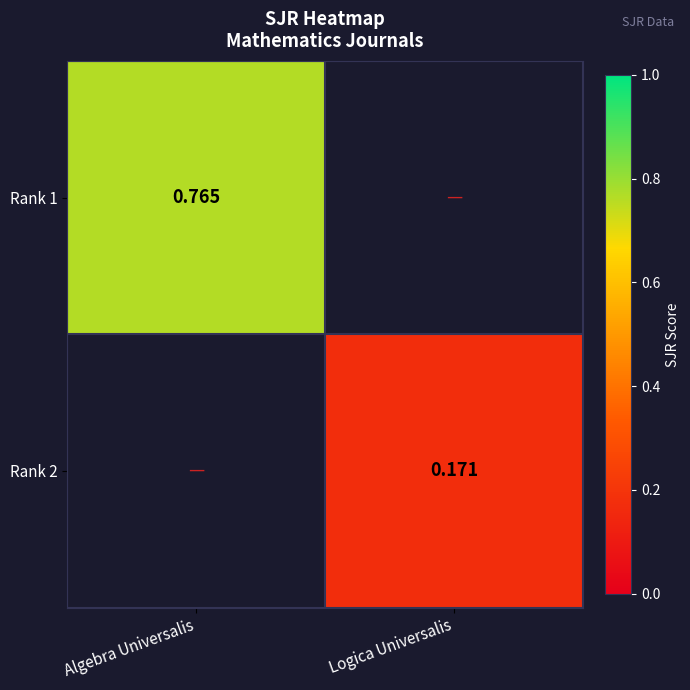

True or false: Rank 2 has a value of 0.3 at Logica Universalis.

False